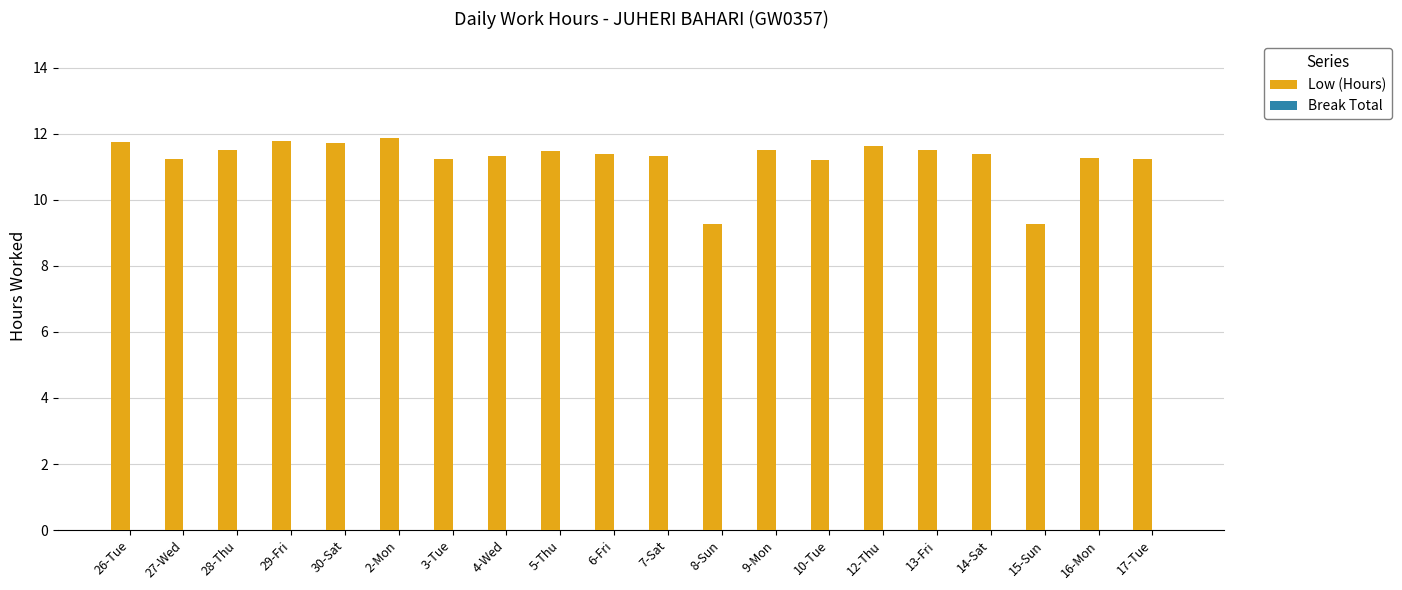

What is the change in value from 6-Fri to 15-Sun?

-2.1